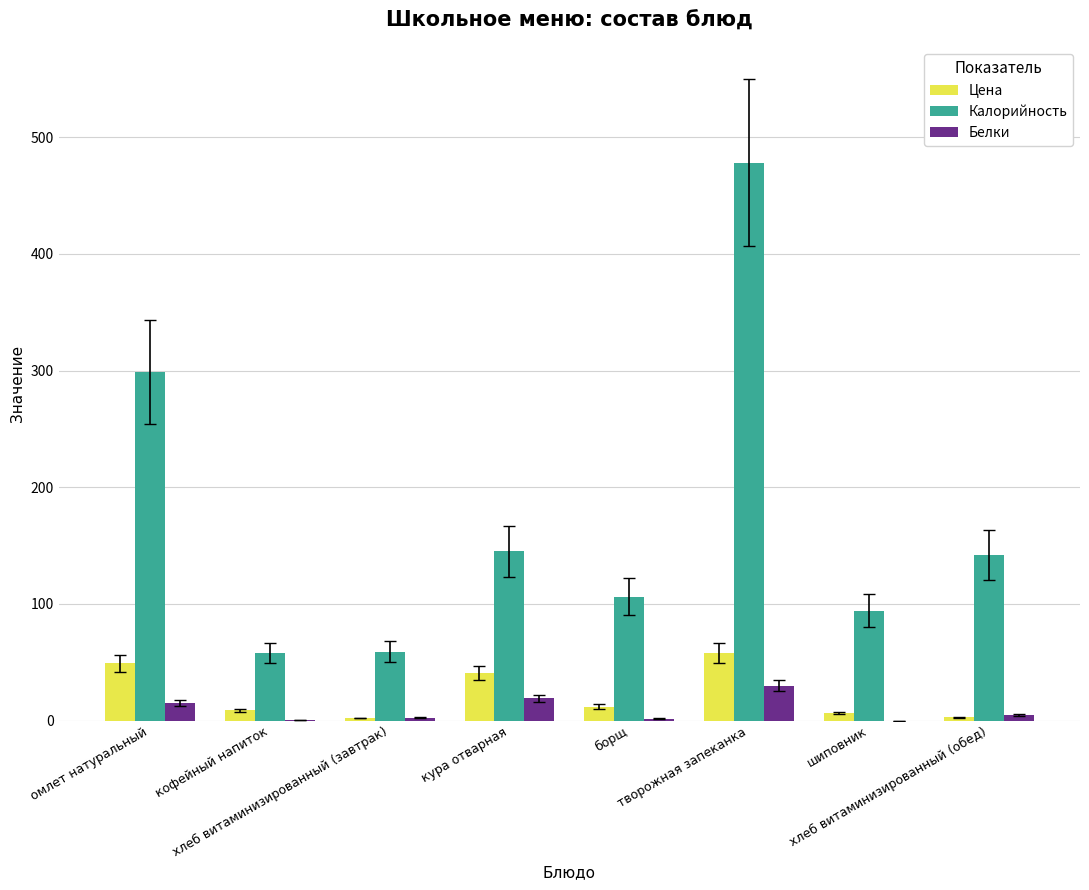

Count the number of data series in this chart.

3